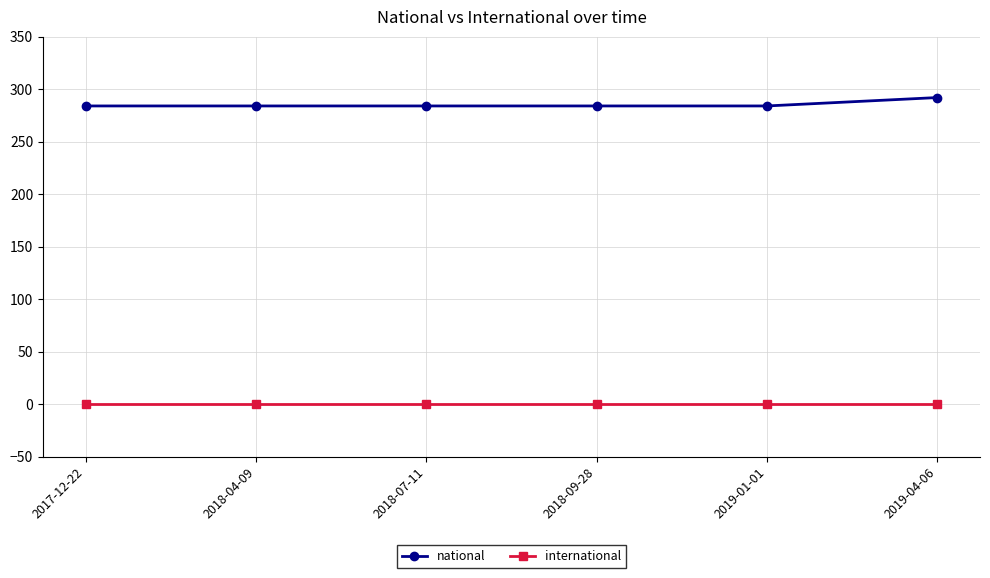

True or false: national and international cross at least once.

False